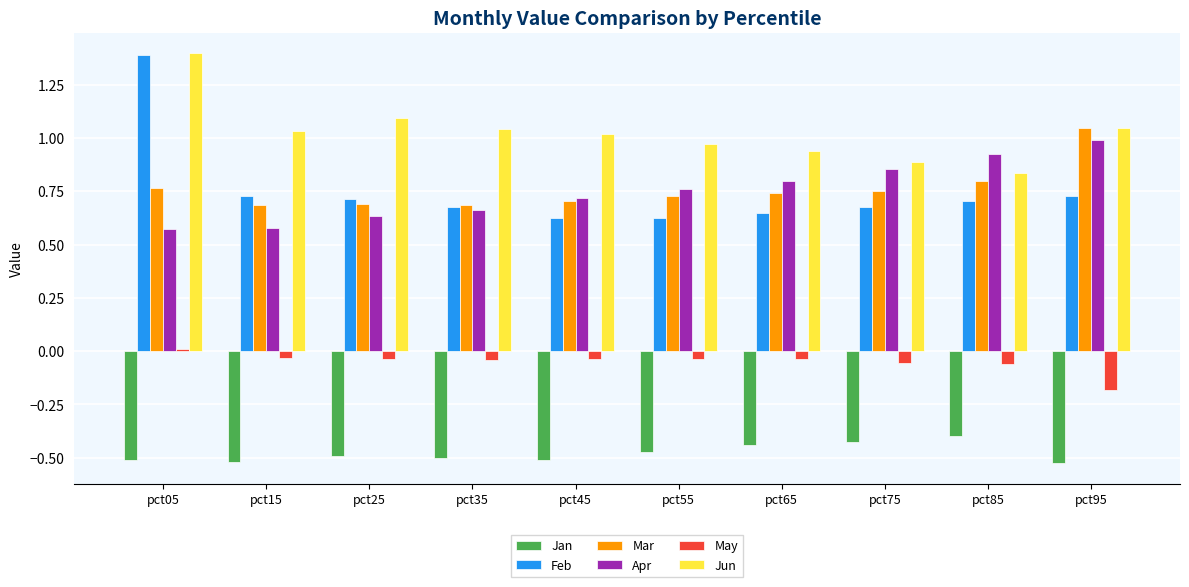

How many data points does each series have?

10